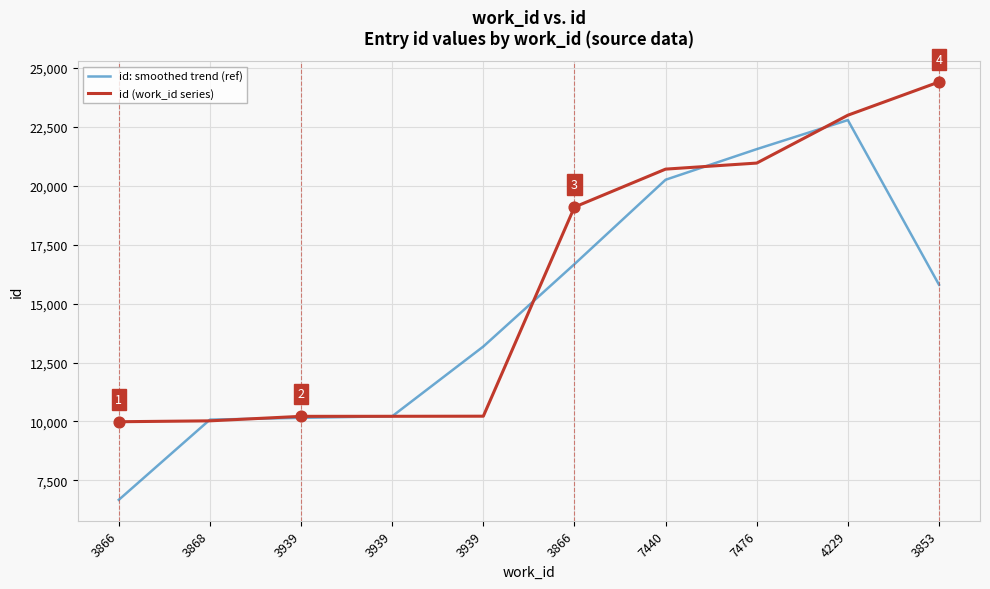

What is the total value across all series at 7476?

42527.7